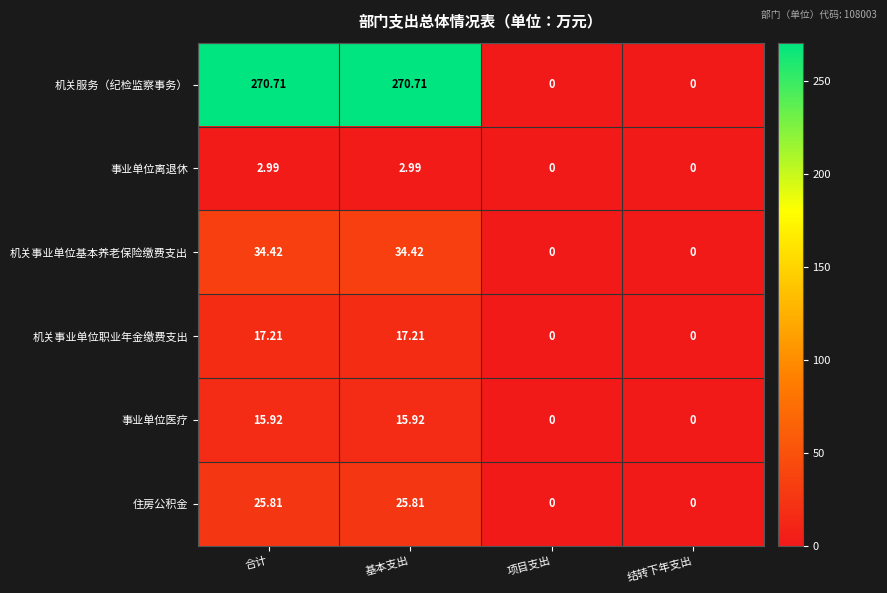

Which series has the largest range (max minus min)?

机关服务（纪检监察事务）